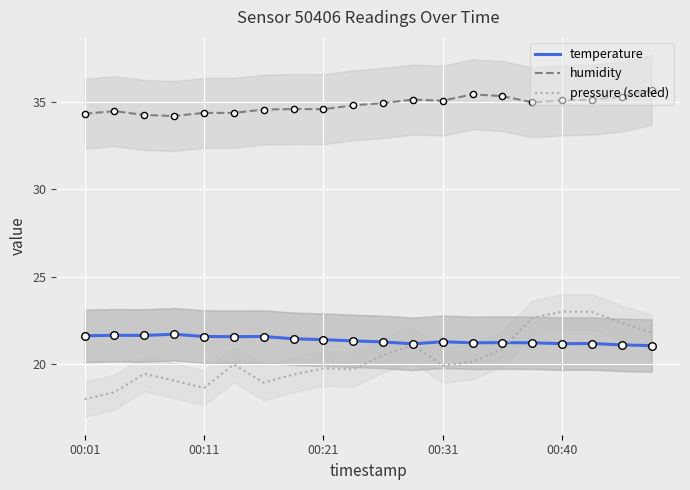

Which series has the largest Y range (max minus min)?

pressure (scaled)